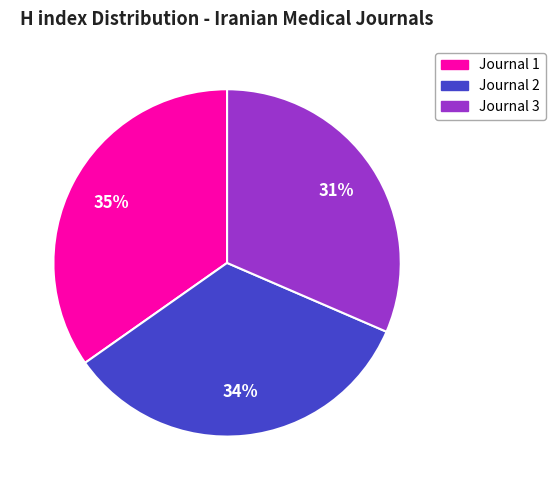

The Journal 3 slice represents 31% of the pie. True or false?

True